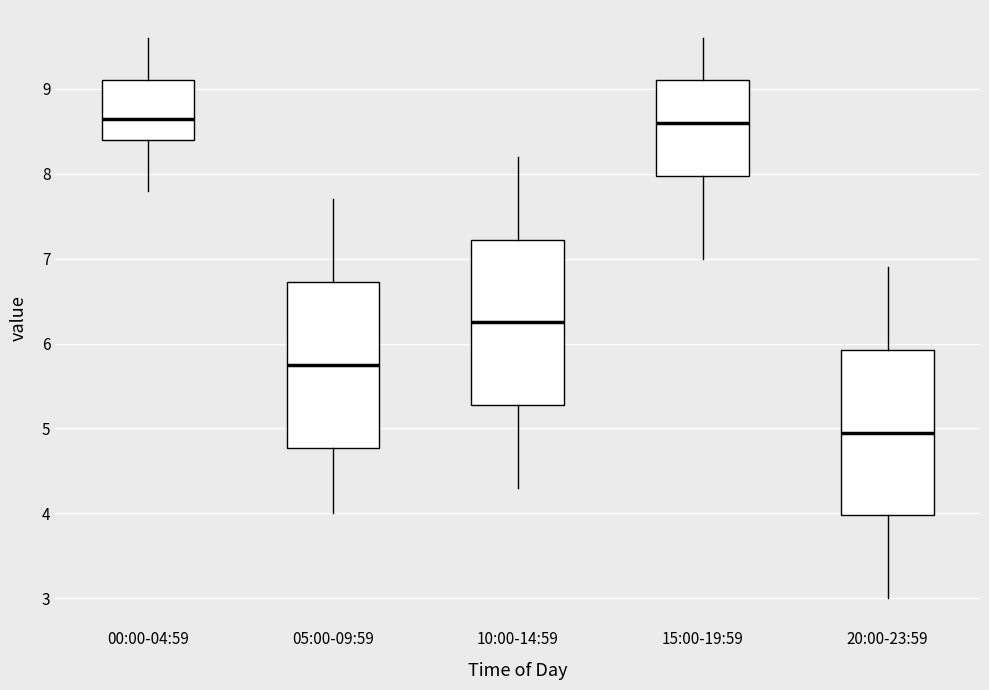

Reading left to right, transcribe this box plot: for each box, give where its median line is, the range the box spans, and where its two whiskers end, as read against the y-axis. The values are not printed on the chart, so give them approximately, as read against the axis.

00:00-04:59: median 8.7, box 8.4 to 9.1, whiskers 7.8 to 9.6
05:00-09:59: median 5.8, box 4.8 to 6.7, whiskers 4.0 to 7.7
10:00-14:59: median 6.3, box 5.3 to 7.2, whiskers 4.3 to 8.2
15:00-19:59: median 8.6, box 8.0 to 9.1, whiskers 7.0 to 9.6
20:00-23:59: median 5.0, box 4.0 to 5.9, whiskers 3.0 to 6.9